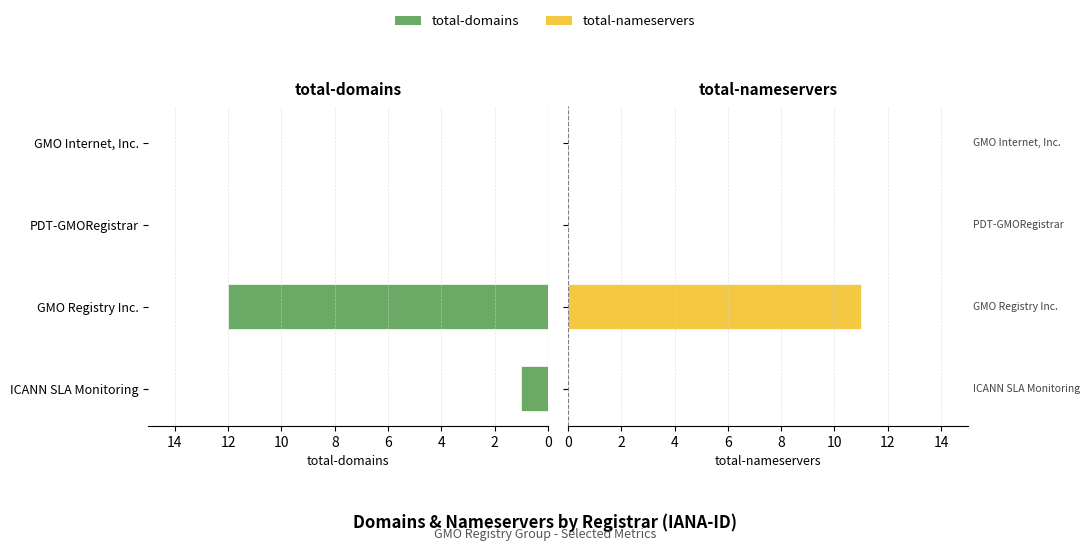

At which label does total-domains first exceed 1?

2